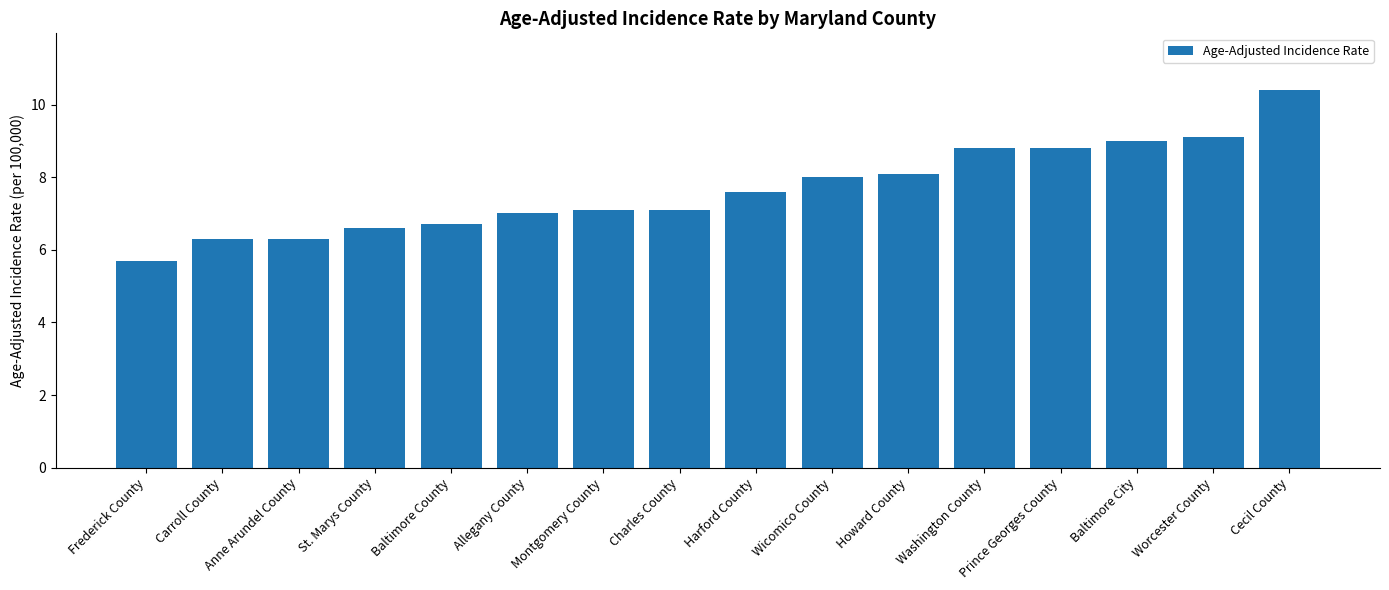

At which label is the value closest to 8?

Wicomico County